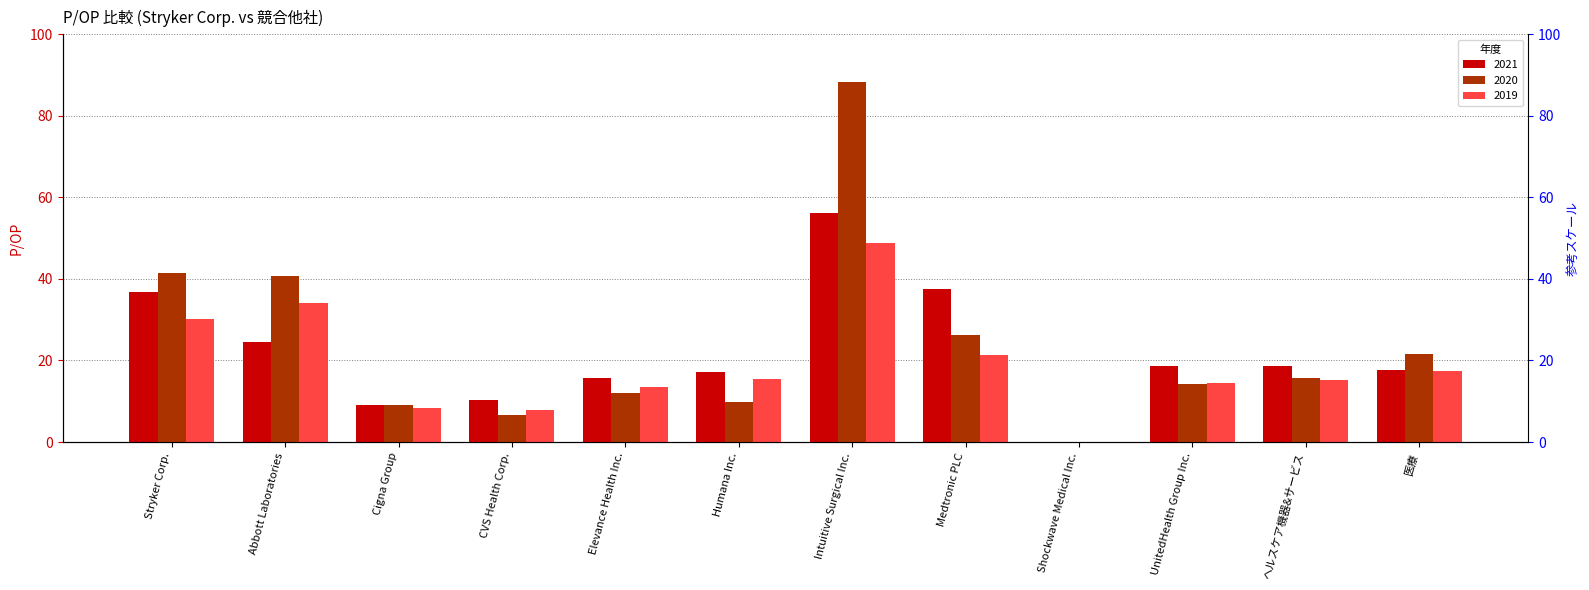

What is the highest value of the 2021 series?

56.1